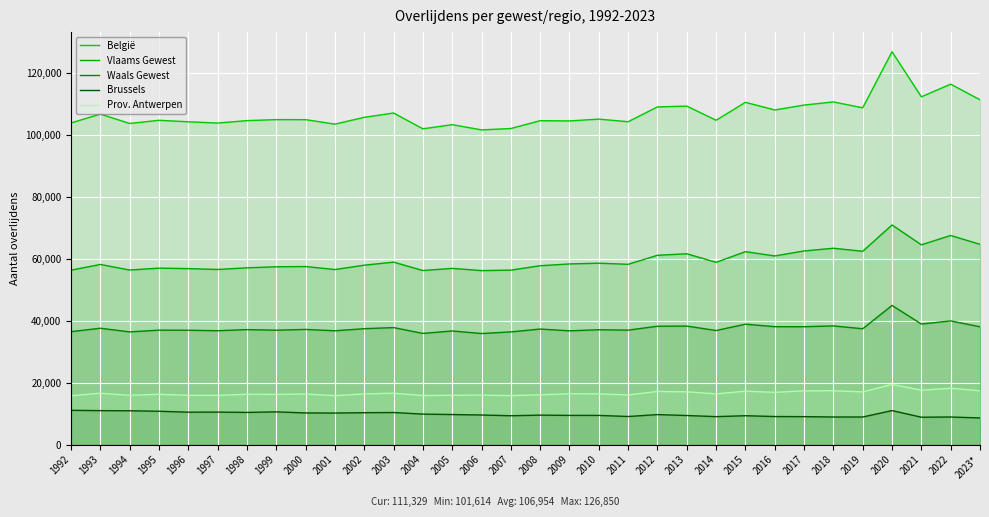

List the series in order of their peak value, highest first.

België, Vlaams Gewest, Waals Gewest, Prov. Antwerpen, Brussels